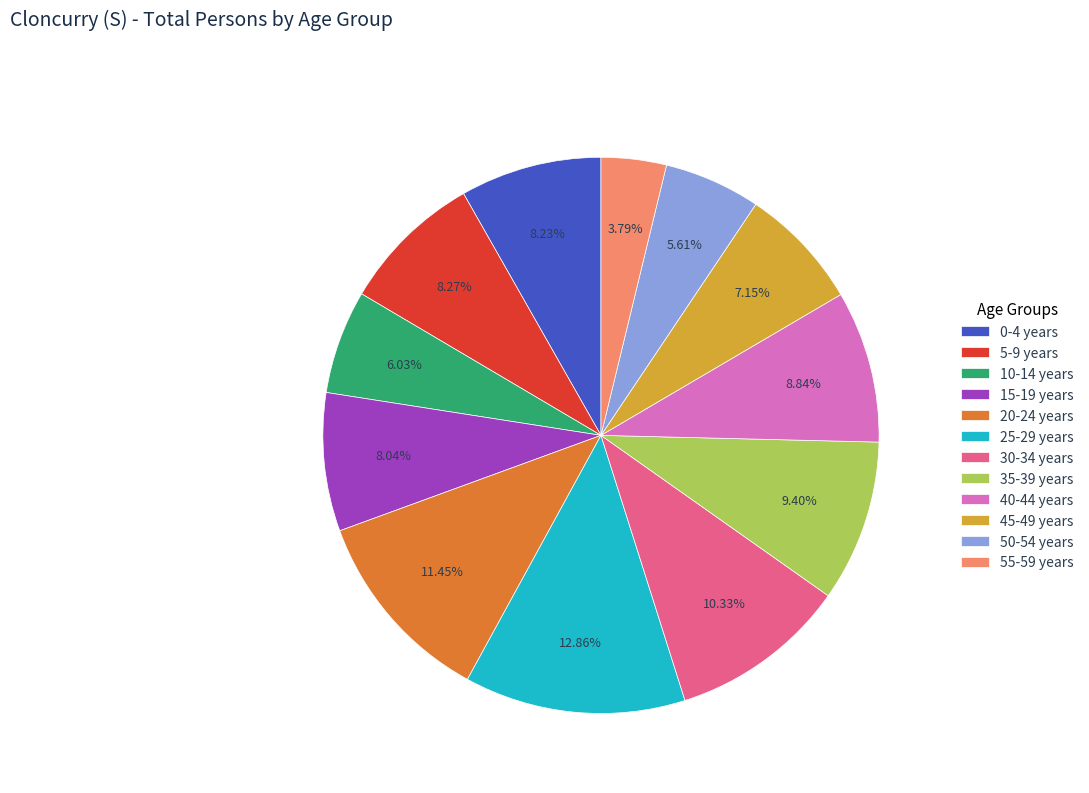

To the nearest percent, what portion does 25-29 years represent?

13%